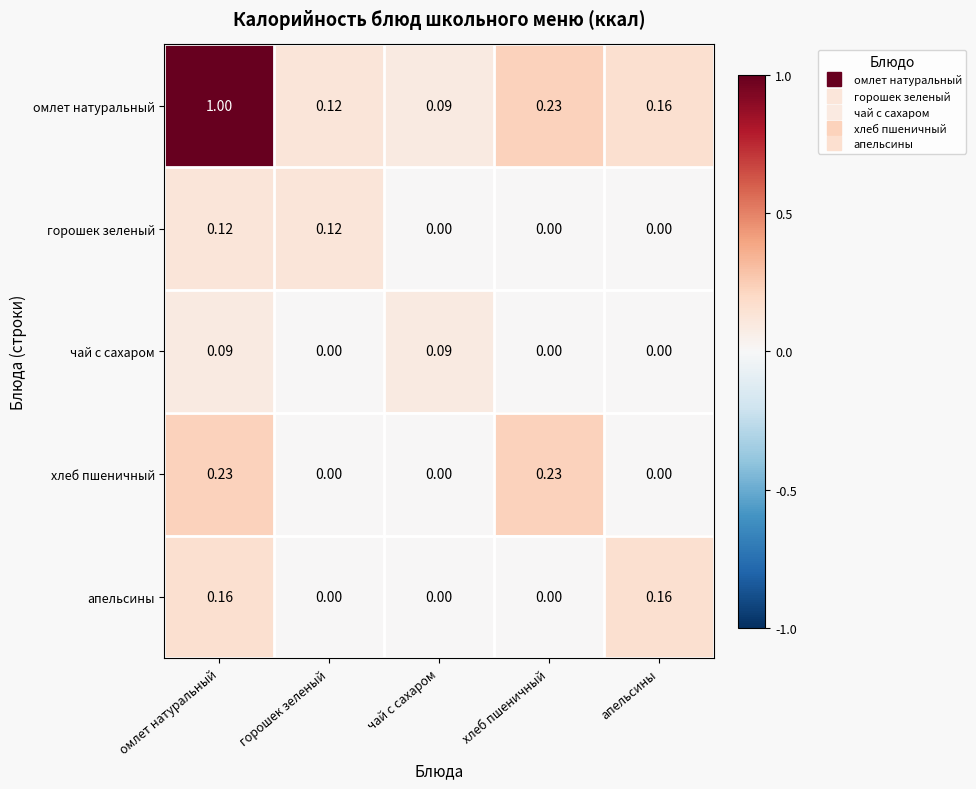

At which category is the sum across all series the highest?

омлет натуральный